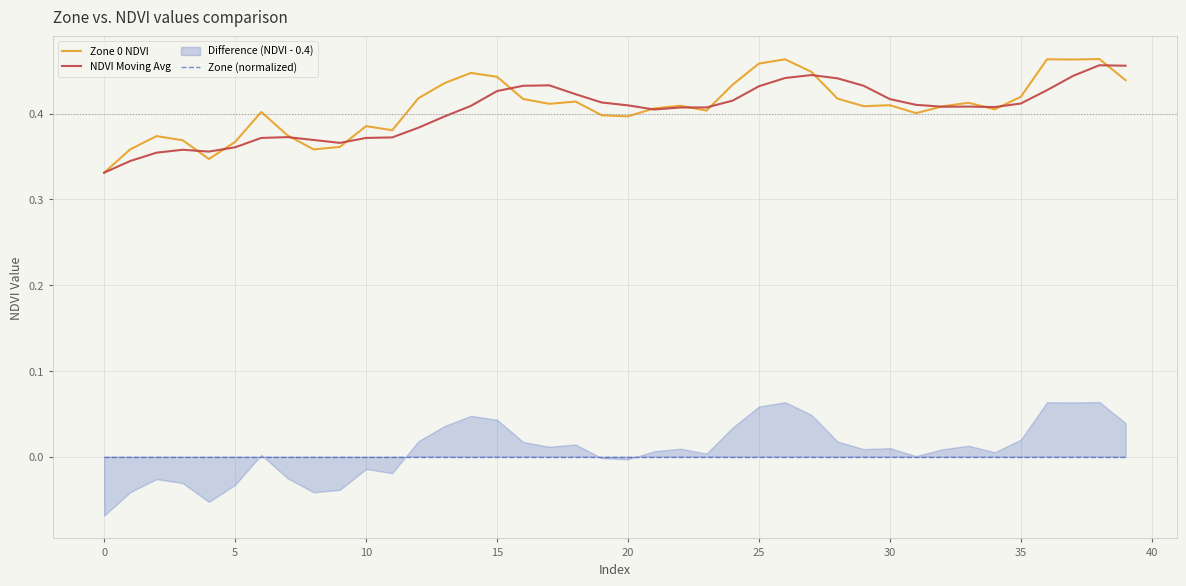

Which category has the lowest value in the NDVI Moving Avg series?

0